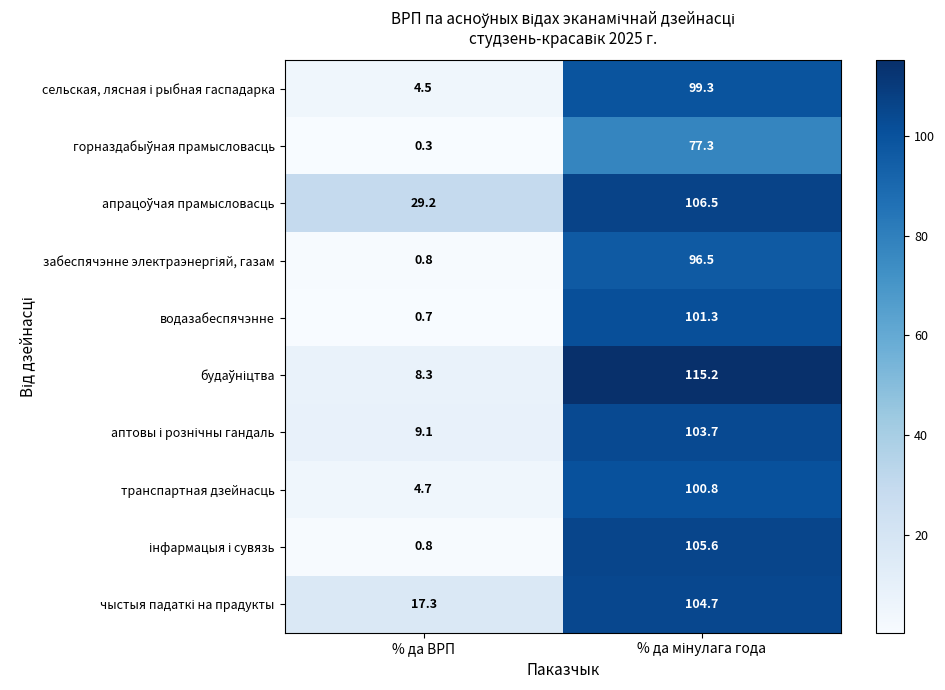

What is the maximum value shown in the chart?

115.2